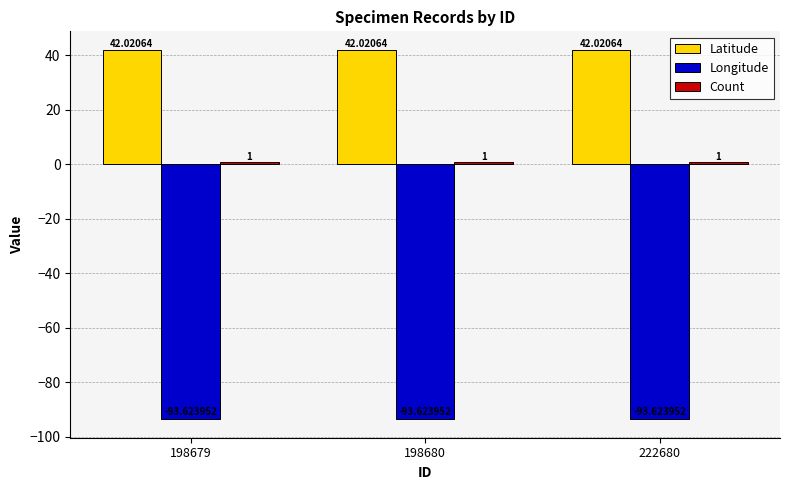

Is the value of Longitude at 198680 greater than the value of Latitude at 198680?

No